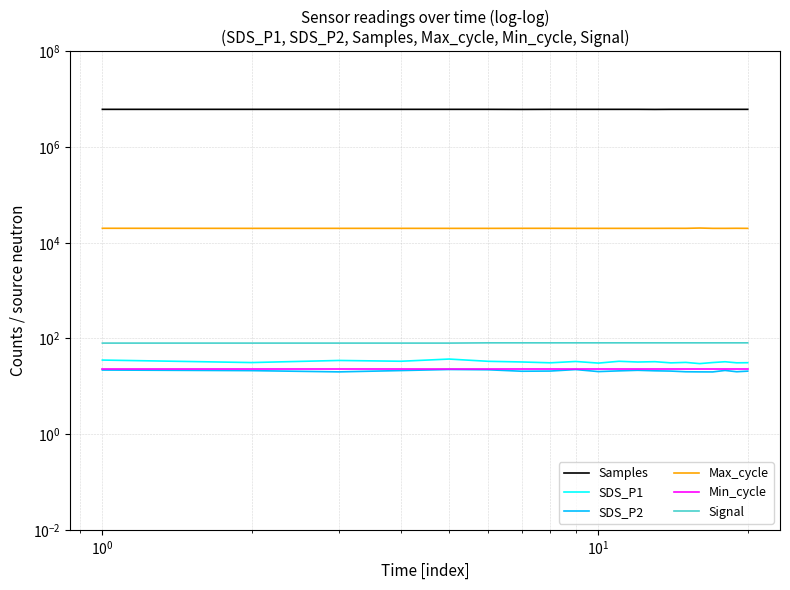

What is the difference between the maximum and minimum values in the SDS_P2 series?

2.5